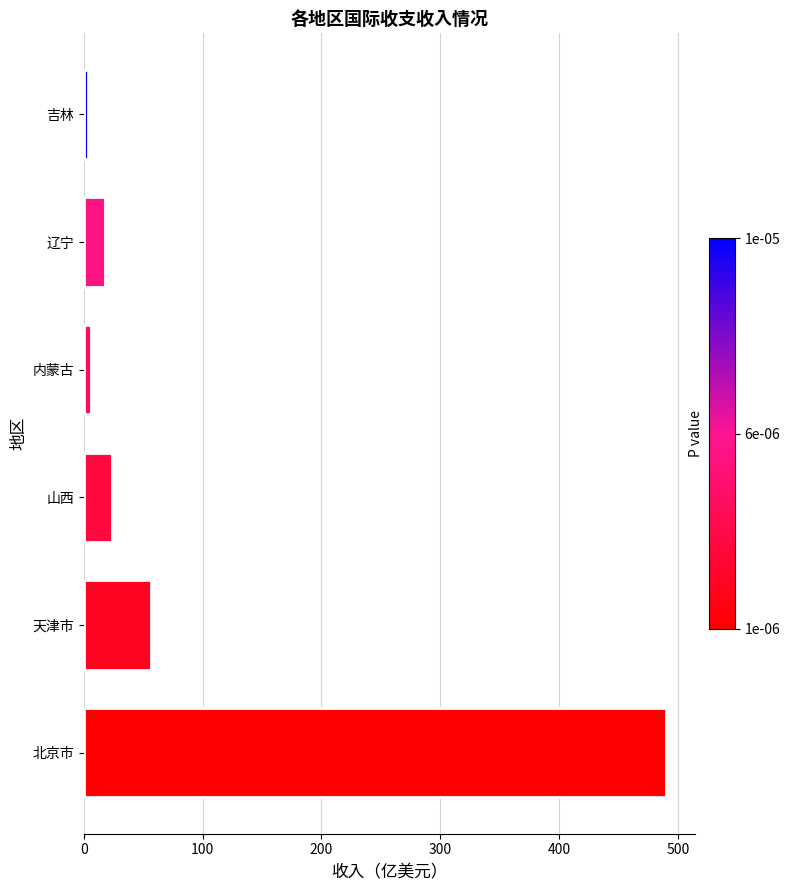

Reading bottom to top, extract all data points from this chart.

北京市=490.4	天津市=56.2	山西=23.7	内蒙古=6.0	辽宁=17.9	吉林=3.5